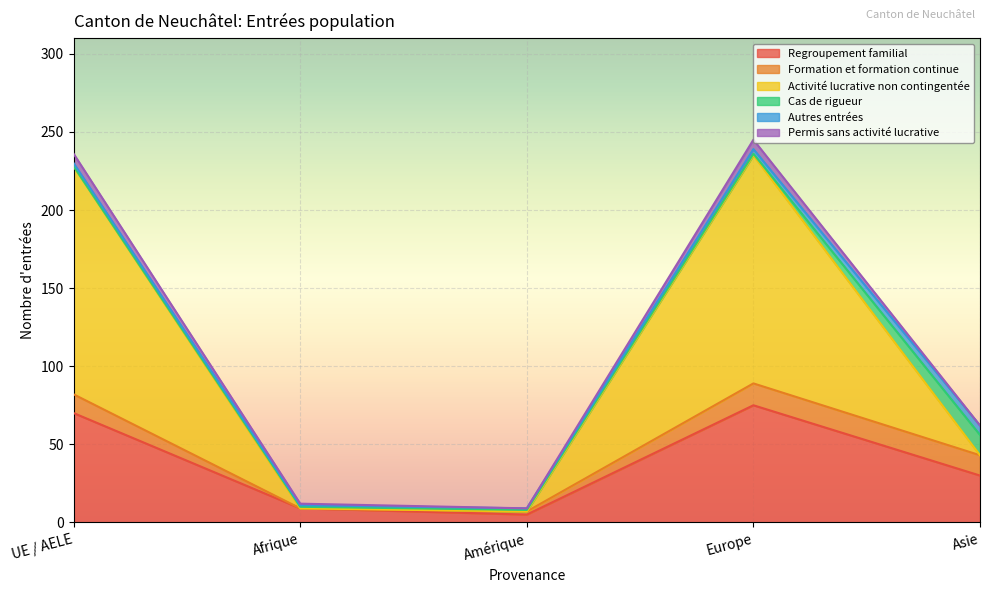

Reading left to right, what are all the values shown in this chart?

Regroupement familial: 70	9	5	75	30
Formation et formation continue: 12	0	2	14	13
Activité lucrative non contingentée: 146	0	0	146	0
Cas de rigueur: 0	1	1	1	13
Autres entrées: 2	1	1	3	6
Permis sans activité lucrative: 6	1	0	6	0